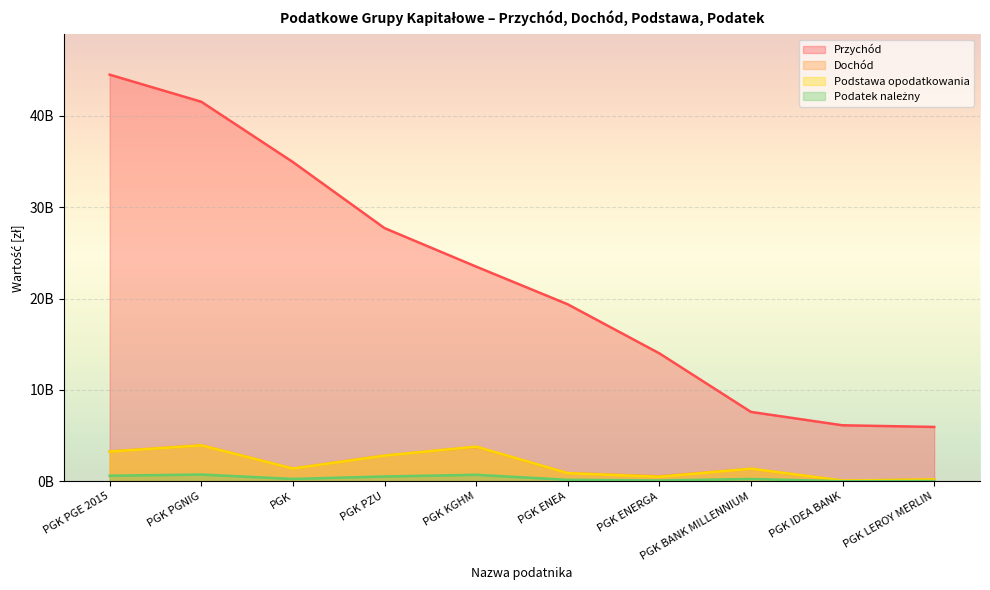

What is the label of the 3rd point from the right?

PGK BANK MILLENNIUM